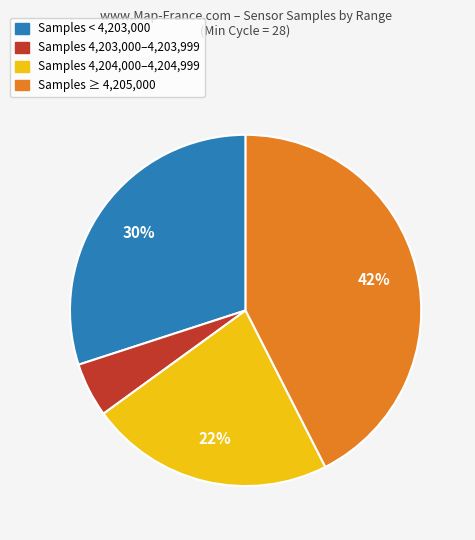

Does any single category account for the majority?

No